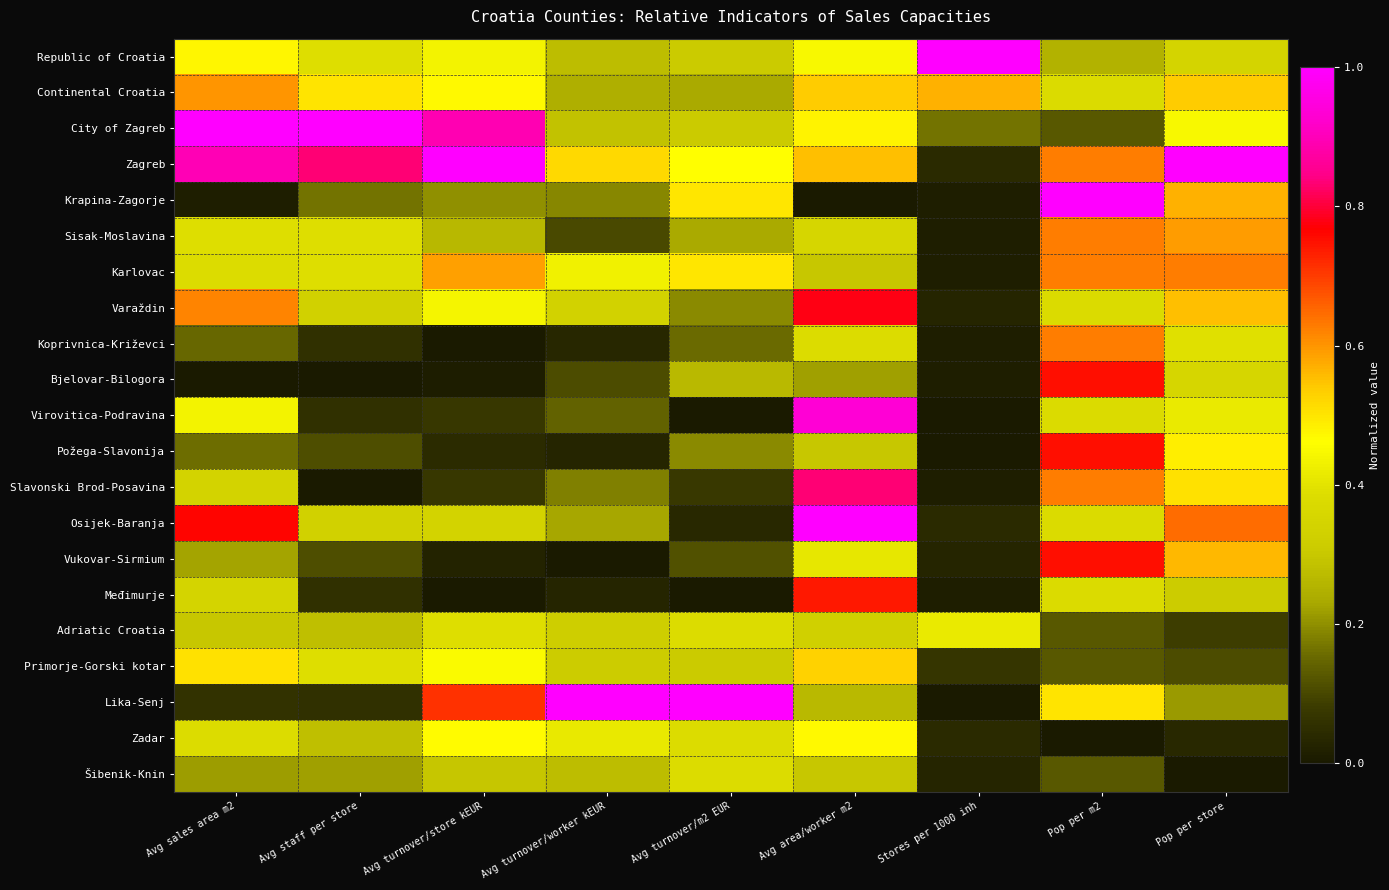

Reading right to left, extract all data points from this chart.

Republic of Croatia: Pop per store=0.3	Pop per m2=0.3	Stores per 1000 inh=1.0	Avg area/worker m2=0.4	Avg turnover/m2 EUR=0.3	Avg turnover/worker kEUR=0.3	Avg turnover/store kEUR=0.4	Avg staff per store=0.4	Avg sales area m2=0.5
Continental Croatia: Pop per store=0.5	Pop per m2=0.4	Stores per 1000 inh=0.6	Avg area/worker m2=0.5	Avg turnover/m2 EUR=0.2	Avg turnover/worker kEUR=0.2	Avg turnover/store kEUR=0.5	Avg staff per store=0.5	Avg sales area m2=0.6
City of Zagreb: Pop per store=0.4	Pop per m2=0.1	Stores per 1000 inh=0.2	Avg area/worker m2=0.5	Avg turnover/m2 EUR=0.3	Avg turnover/worker kEUR=0.3	Avg turnover/store kEUR=0.9	Avg staff per store=1.0	Avg sales area m2=1.0
Zagreb: Pop per store=1.0	Pop per m2=0.6	Stores per 1000 inh=0.0	Avg area/worker m2=0.6	Avg turnover/m2 EUR=0.5	Avg turnover/worker kEUR=0.5	Avg turnover/store kEUR=1.0	Avg staff per store=0.8	Avg sales area m2=0.9
Krapina-Zagorje: Pop per store=0.6	Pop per m2=1.0	Stores per 1000 inh=0.0	Avg area/worker m2=0.0	Avg turnover/m2 EUR=0.5	Avg turnover/worker kEUR=0.2	Avg turnover/store kEUR=0.2	Avg staff per store=0.2	Avg sales area m2=0.0
Sisak-Moslavina: Pop per store=0.6	Pop per m2=0.6	Stores per 1000 inh=0.0	Avg area/worker m2=0.4	Avg turnover/m2 EUR=0.2	Avg turnover/worker kEUR=0.1	Avg turnover/store kEUR=0.3	Avg staff per store=0.4	Avg sales area m2=0.4
Karlovac: Pop per store=0.6	Pop per m2=0.6	Stores per 1000 inh=0.0	Avg area/worker m2=0.3	Avg turnover/m2 EUR=0.5	Avg turnover/worker kEUR=0.4	Avg turnover/store kEUR=0.6	Avg staff per store=0.4	Avg sales area m2=0.4
Varaždin: Pop per store=0.6	Pop per m2=0.4	Stores per 1000 inh=0.0	Avg area/worker m2=0.8	Avg turnover/m2 EUR=0.2	Avg turnover/worker kEUR=0.3	Avg turnover/store kEUR=0.4	Avg staff per store=0.3	Avg sales area m2=0.6
Koprivnica-Križevci: Pop per store=0.4	Pop per m2=0.6	Stores per 1000 inh=0.0	Avg area/worker m2=0.4	Avg turnover/m2 EUR=0.2	Avg turnover/worker kEUR=0.0	Avg turnover/store kEUR=0.0	Avg staff per store=0.1	Avg sales area m2=0.2
Bjelovar-Bilogora: Pop per store=0.4	Pop per m2=0.8	Stores per 1000 inh=0.0	Avg area/worker m2=0.2	Avg turnover/m2 EUR=0.3	Avg turnover/worker kEUR=0.1	Avg turnover/store kEUR=0.0	Avg staff per store=0.0	Avg sales area m2=0.0
Virovitica-Podravina: Pop per store=0.4	Pop per m2=0.4	Stores per 1000 inh=0.0	Avg area/worker m2=0.9	Avg turnover/m2 EUR=0.0	Avg turnover/worker kEUR=0.1	Avg turnover/store kEUR=0.1	Avg staff per store=0.1	Avg sales area m2=0.4
Požega-Slavonija: Pop per store=0.5	Pop per m2=0.8	Stores per 1000 inh=0.0	Avg area/worker m2=0.3	Avg turnover/m2 EUR=0.2	Avg turnover/worker kEUR=0.0	Avg turnover/store kEUR=0.0	Avg staff per store=0.1	Avg sales area m2=0.2
Slavonski Brod-Posavina: Pop per store=0.5	Pop per m2=0.6	Stores per 1000 inh=0.0	Avg area/worker m2=0.8	Avg turnover/m2 EUR=0.1	Avg turnover/worker kEUR=0.2	Avg turnover/store kEUR=0.1	Avg staff per store=0.0	Avg sales area m2=0.3
Osijek-Baranja: Pop per store=0.6	Pop per m2=0.4	Stores per 1000 inh=0.0	Avg area/worker m2=1.0	Avg turnover/m2 EUR=0.0	Avg turnover/worker kEUR=0.2	Avg turnover/store kEUR=0.3	Avg staff per store=0.3	Avg sales area m2=0.8
Vukovar-Sirmium: Pop per store=0.6	Pop per m2=0.8	Stores per 1000 inh=0.0	Avg area/worker m2=0.4	Avg turnover/m2 EUR=0.1	Avg turnover/worker kEUR=0.0	Avg turnover/store kEUR=0.0	Avg staff per store=0.1	Avg sales area m2=0.2
Međimurje: Pop per store=0.3	Pop per m2=0.4	Stores per 1000 inh=0.0	Avg area/worker m2=0.7	Avg turnover/m2 EUR=0.0	Avg turnover/worker kEUR=0.0	Avg turnover/store kEUR=0.0	Avg staff per store=0.1	Avg sales area m2=0.3
Adriatic Croatia: Pop per store=0.1	Pop per m2=0.1	Stores per 1000 inh=0.4	Avg area/worker m2=0.3	Avg turnover/m2 EUR=0.4	Avg turnover/worker kEUR=0.3	Avg turnover/store kEUR=0.4	Avg staff per store=0.3	Avg sales area m2=0.3
Primorje-Gorski kotar: Pop per store=0.1	Pop per m2=0.1	Stores per 1000 inh=0.1	Avg area/worker m2=0.5	Avg turnover/m2 EUR=0.3	Avg turnover/worker kEUR=0.3	Avg turnover/store kEUR=0.5	Avg staff per store=0.4	Avg sales area m2=0.5
Lika-Senj: Pop per store=0.2	Pop per m2=0.5	Stores per 1000 inh=0.0	Avg area/worker m2=0.3	Avg turnover/m2 EUR=1.0	Avg turnover/worker kEUR=1.0	Avg turnover/store kEUR=0.7	Avg staff per store=0.1	Avg sales area m2=0.1
Zadar: Pop per store=0.0	Pop per m2=0.0	Stores per 1000 inh=0.0	Avg area/worker m2=0.5	Avg turnover/m2 EUR=0.4	Avg turnover/worker kEUR=0.4	Avg turnover/store kEUR=0.5	Avg staff per store=0.3	Avg sales area m2=0.4
Šibenik-Knin: Pop per store=0.0	Pop per m2=0.1	Stores per 1000 inh=0.0	Avg area/worker m2=0.3	Avg turnover/m2 EUR=0.4	Avg turnover/worker kEUR=0.3	Avg turnover/store kEUR=0.3	Avg staff per store=0.2	Avg sales area m2=0.2